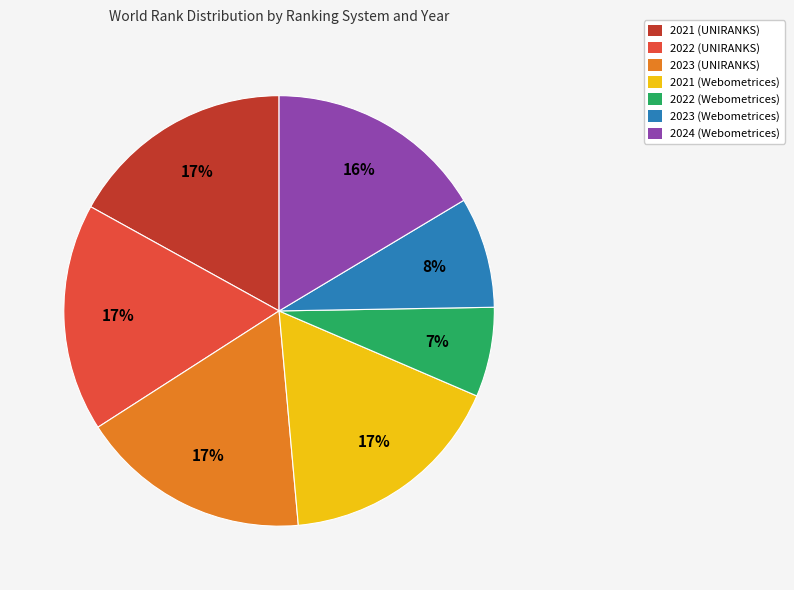

Does 2024 (Webometrices) account for over 50% of the chart?

No